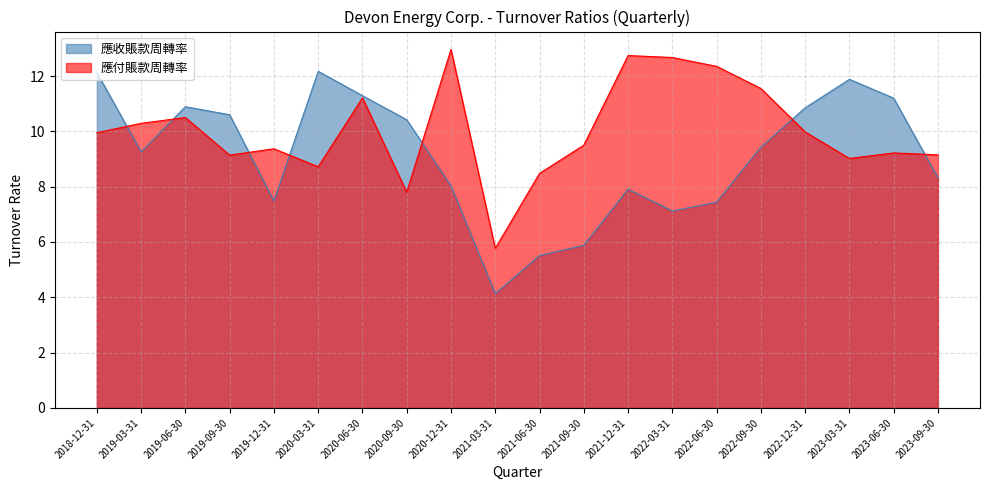

What is the value of the 應付賬款周轉率 point at the 20th from the left?

9.2